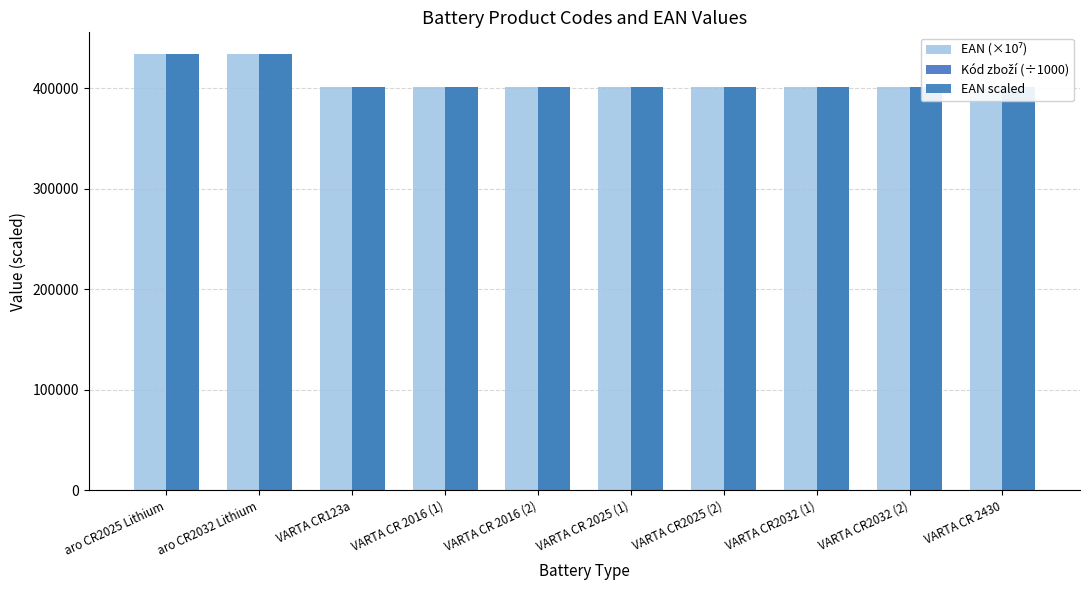

At which label is EAN (×10⁷) closest to 417287?

VARTA CR2032 (2)